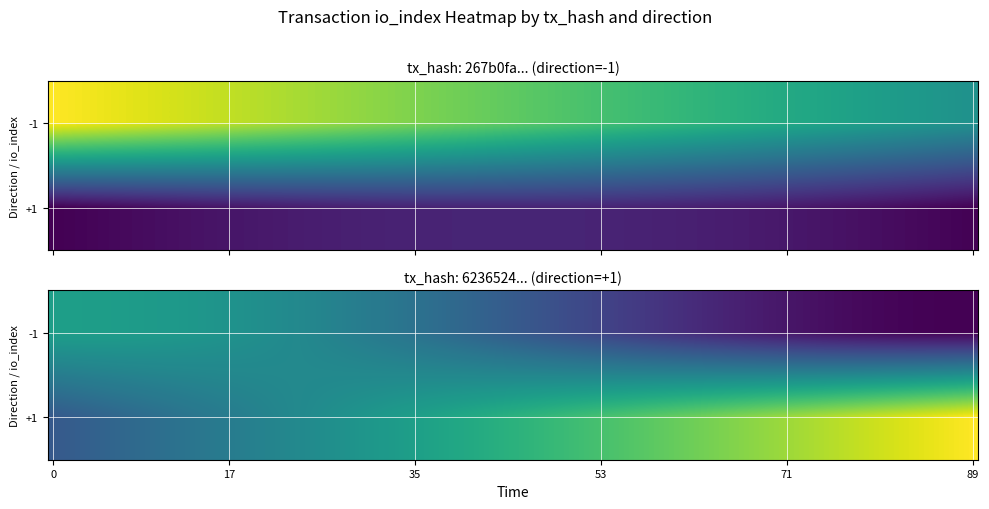

Is it true that 267b0fadf8e4595b878504409d2203b377a3631 equals -1.0 at direction?

True